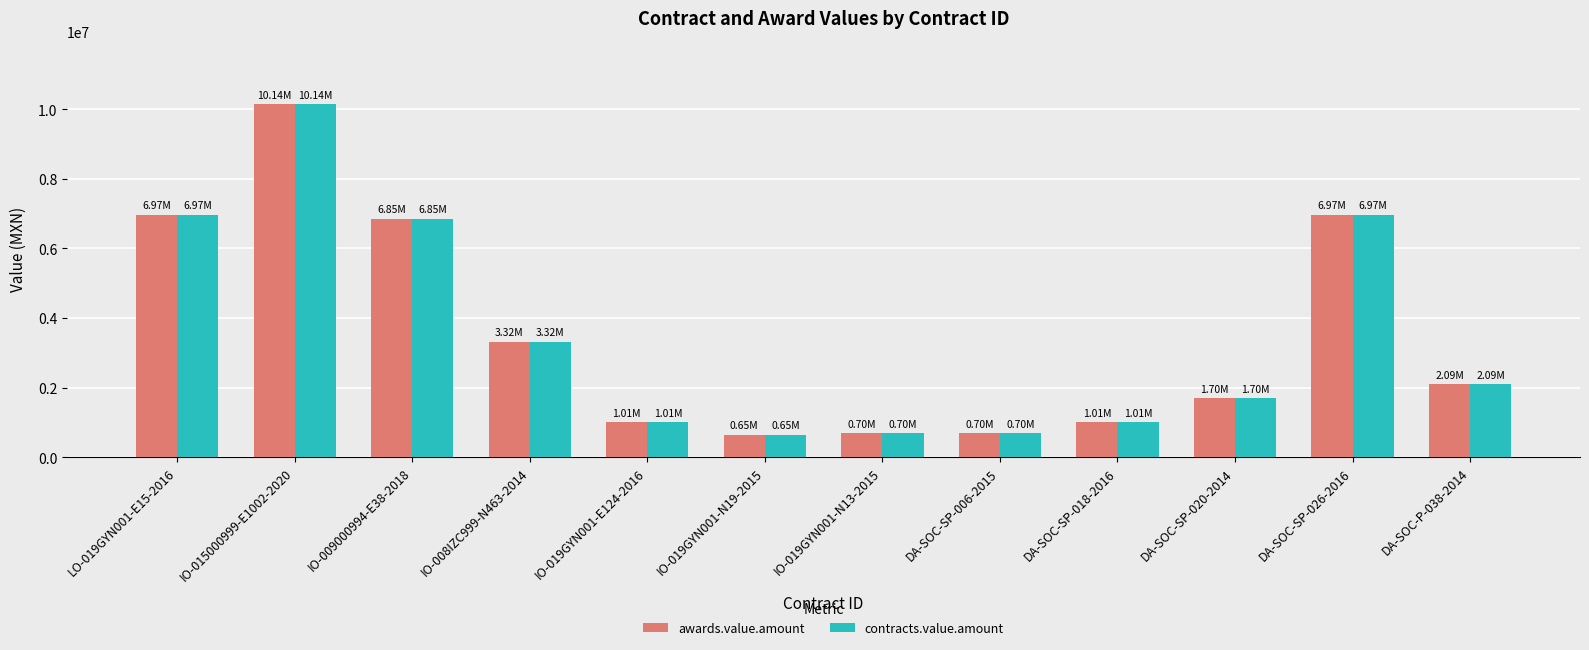

At which category is the sum across all series the highest?

IO-015000999-E1002-2020